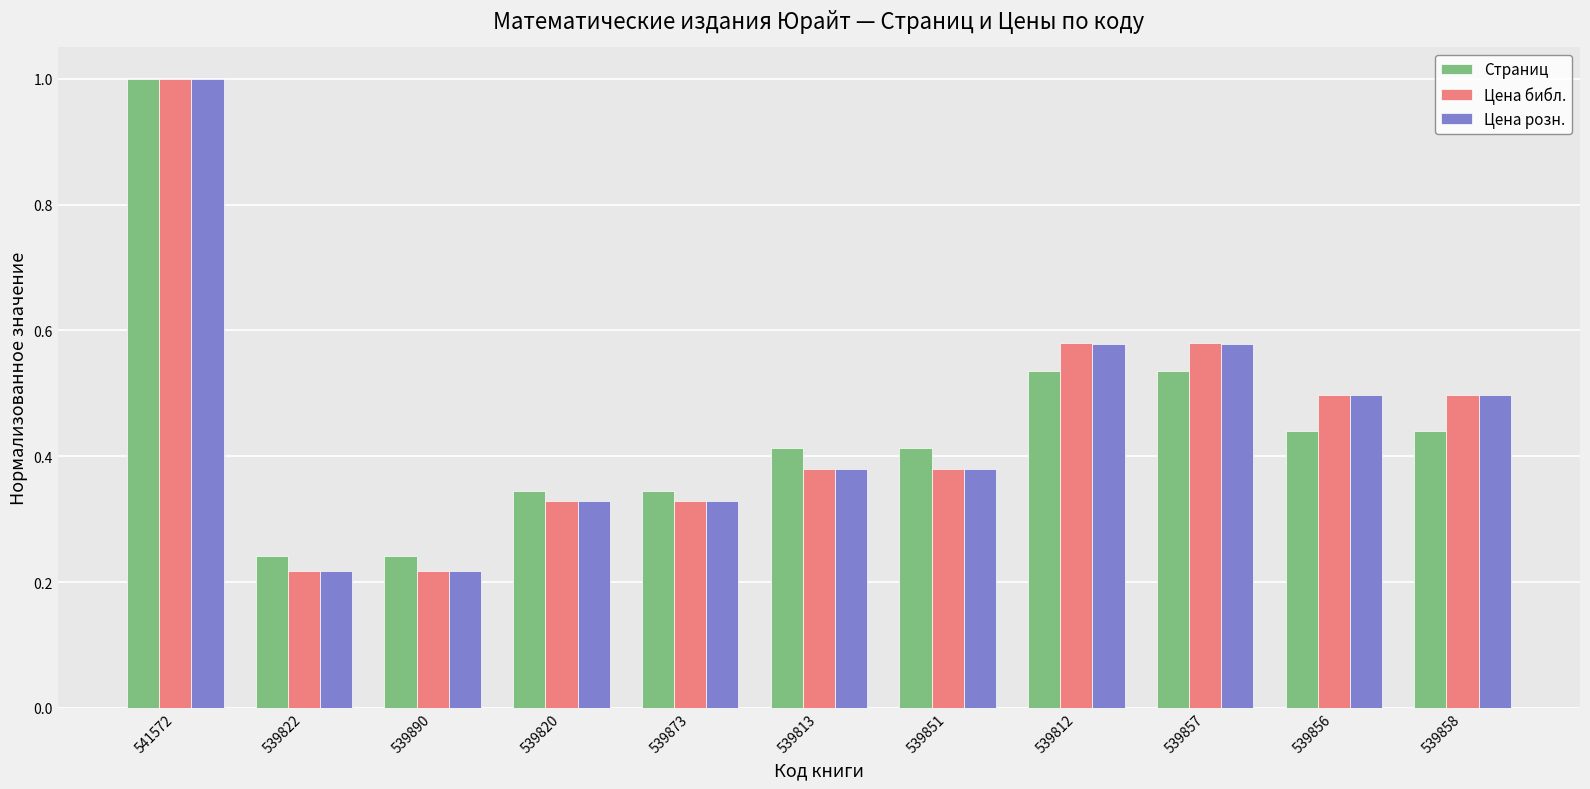

What are all the series names shown in the legend?

Страниц, Цена библ., Цена розн.